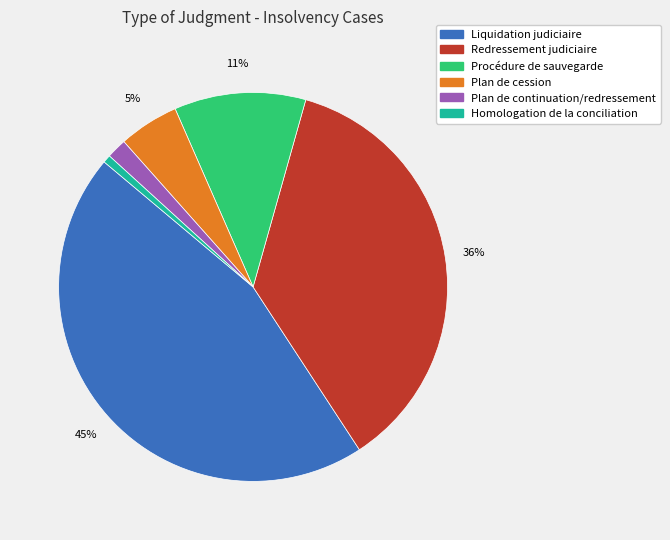

To the nearest percent, what is the average slice percentage?

17%